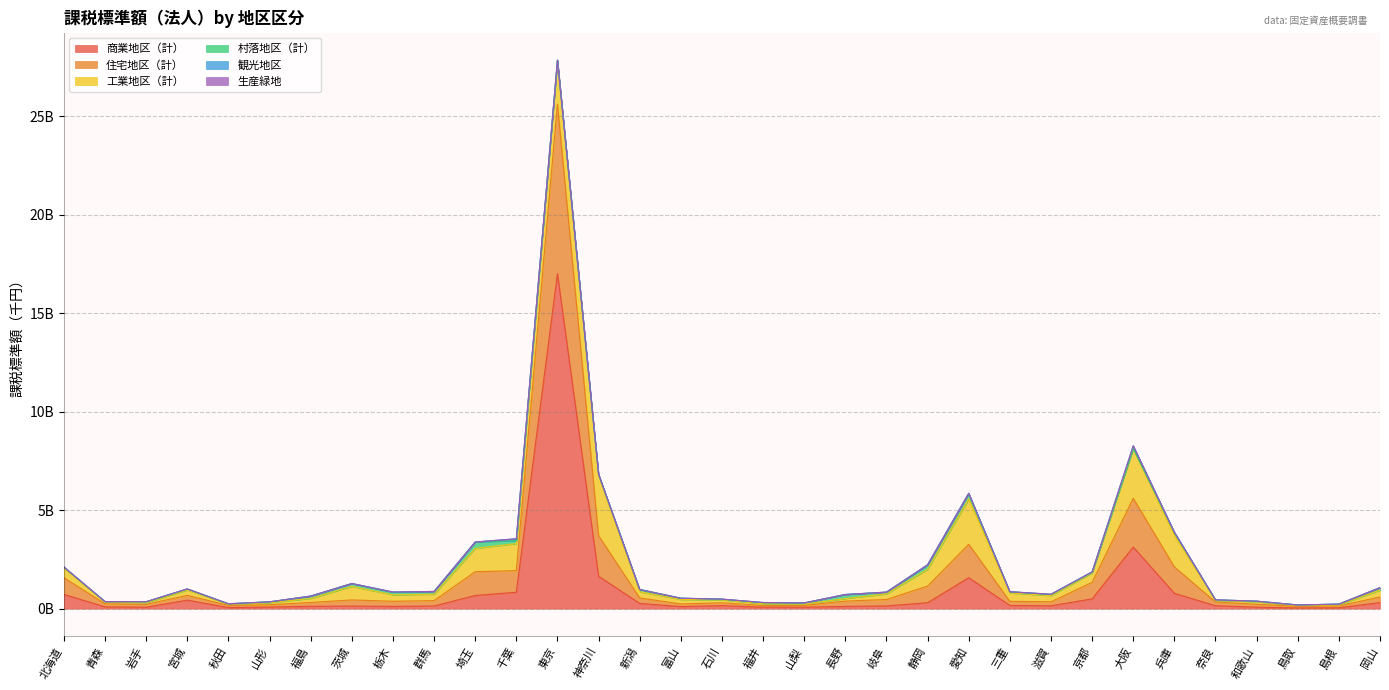

Reading left to right, list all the values displayed in this chart.

商業地区（計）: 722386765	89832632	73565908	431033161	55047343	79103111	118706079	129936215	113472656	134044266	668077771	832492619	17012437894	1645244245	264771055	104677162	151518037	75517483	74904920	113308946	137800203	300620755	1571458449	161383132	143373182	495619026	3127235816	777983880	150138480	71864947	35305427	42371015	307820997
住宅地区（計）: 848248590	155325109	143997313	243073677	107946219	119000959	195257439	311751465	261326299	273657116	1208294181	1097326457	8594449304	2061643107	276393245	134501689	144142288	85651818	92518022	270410089	325838307	844478883	1697636782	209710498	205143282	838266502	2474548450	1341136974	187581814	150679713	77774387	94895169	286418877
工業地区（計）: 486714338	90447455	83623948	268533241	61124119	100612034	203944655	685694763	326502508	323368620	1181380354	1371284558	2200071631	3025004593	317004622	225451902	148910589	87521059	60691772	127087819	285734934	850632677	2303841137	421718832	314524584	478944216	2502537843	1602992018	79938680	126898455	41637747	47127033	348348369
村落地区（計）: 43504452	19967134	45907299	55691892	23092272	45202803	115697049	147436403	131325877	141645539	326297536	146427261	41566335	86383021	112592813	63456946	37159068	52166584	60168197	205523028	88755796	222550926	280981904	64746514	55933945	39087781	17583713	144130391	27478429	26716143	32459318	45044466	123196113
観光地区: 15825195	735013	4411645	3586853	819390	1706628	4563496	383341	10661594	755397	11096	97931922	4547	10354302	995830	2002647	2429239	11029538	3702086	1427426	790558	9494959	1749059	1715521	12531844	14677539	144286194	15803042	2475770	4424308	25519	456397	1328000
生産緑地: 0	0	0	0	0	0	0	0	0	0	0	0	0	0	0	0	0	0	0	0	0	0	11852	0	0	0	145	0	0	0	0	0	0